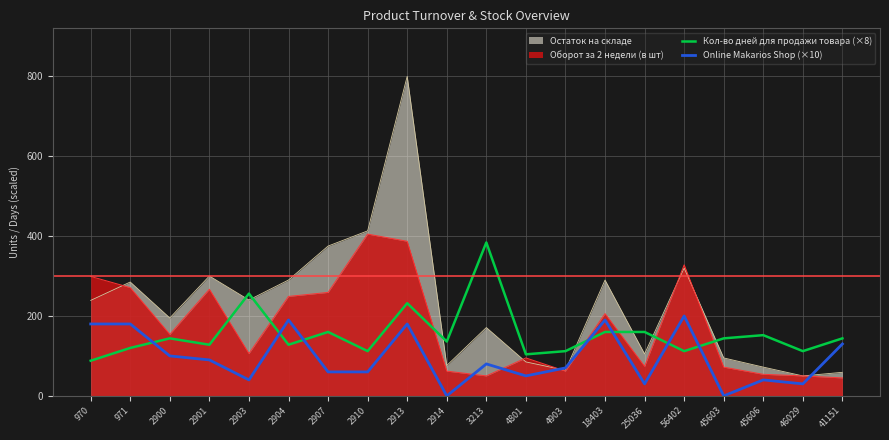

True or false: Кол-во дней для продажи товара (×8) has a value of 384 at 3213.

True